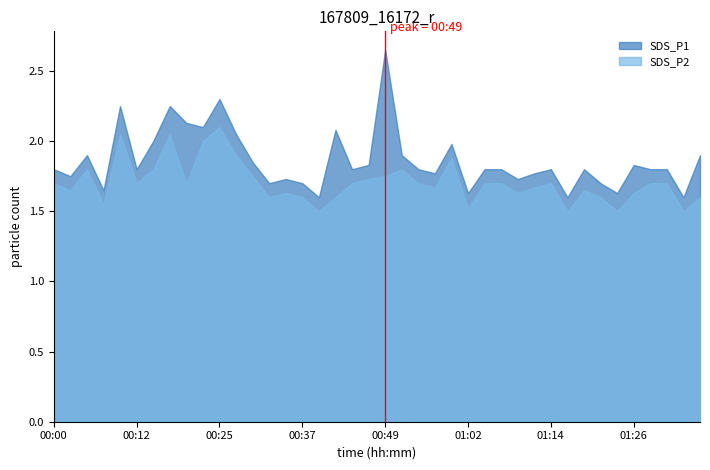

The SDS_P2 series shows 1.6 at 00:02. True or false?

True